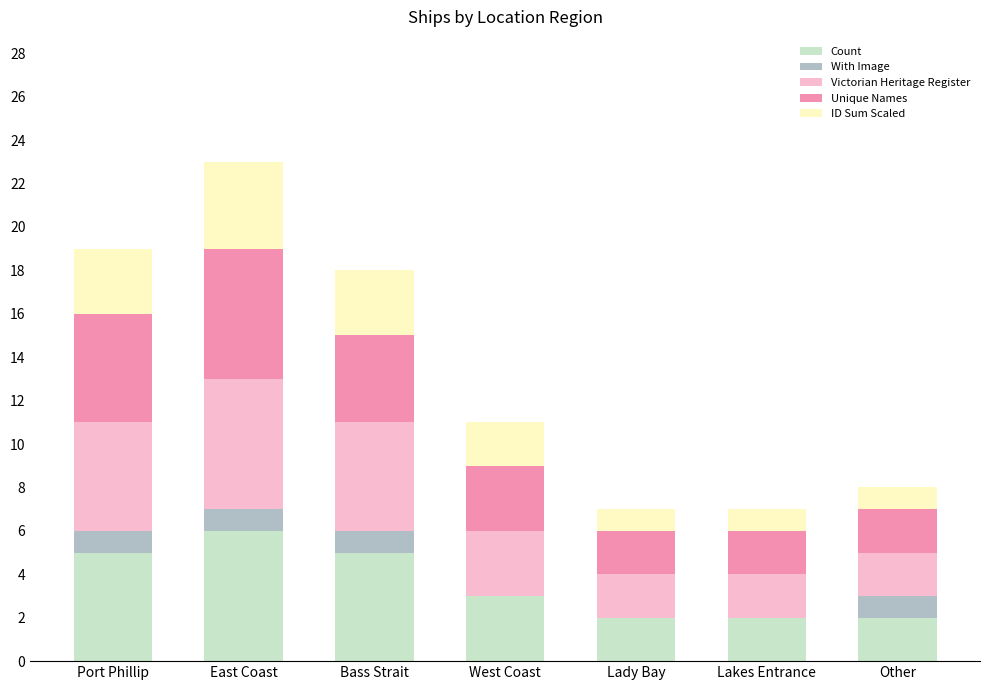

True or false: Count has a value of 3 at Bass Strait.

False